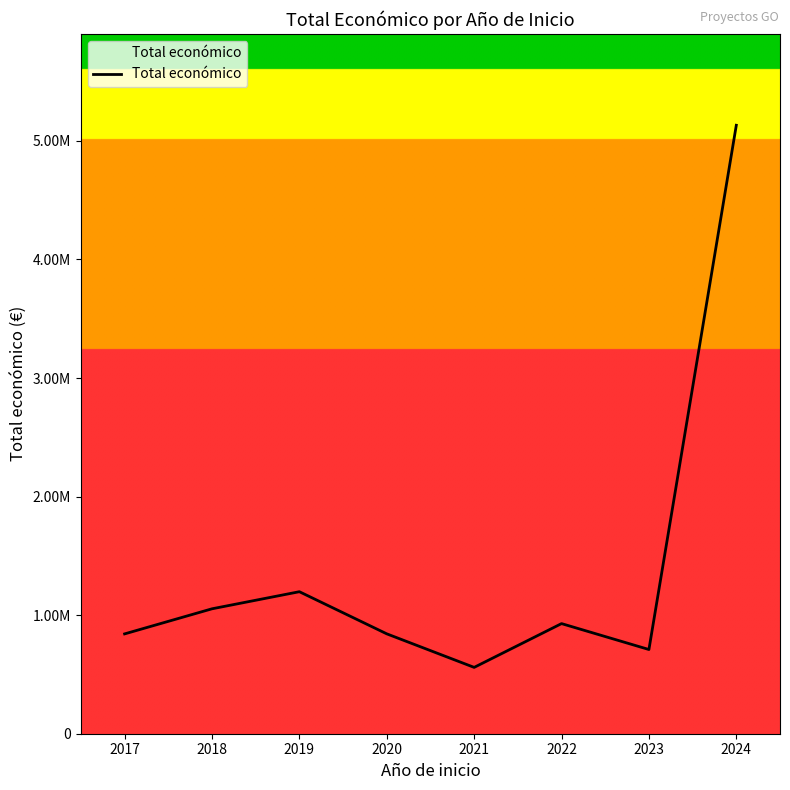

Is this an area chart (filled region under the line)?

Yes